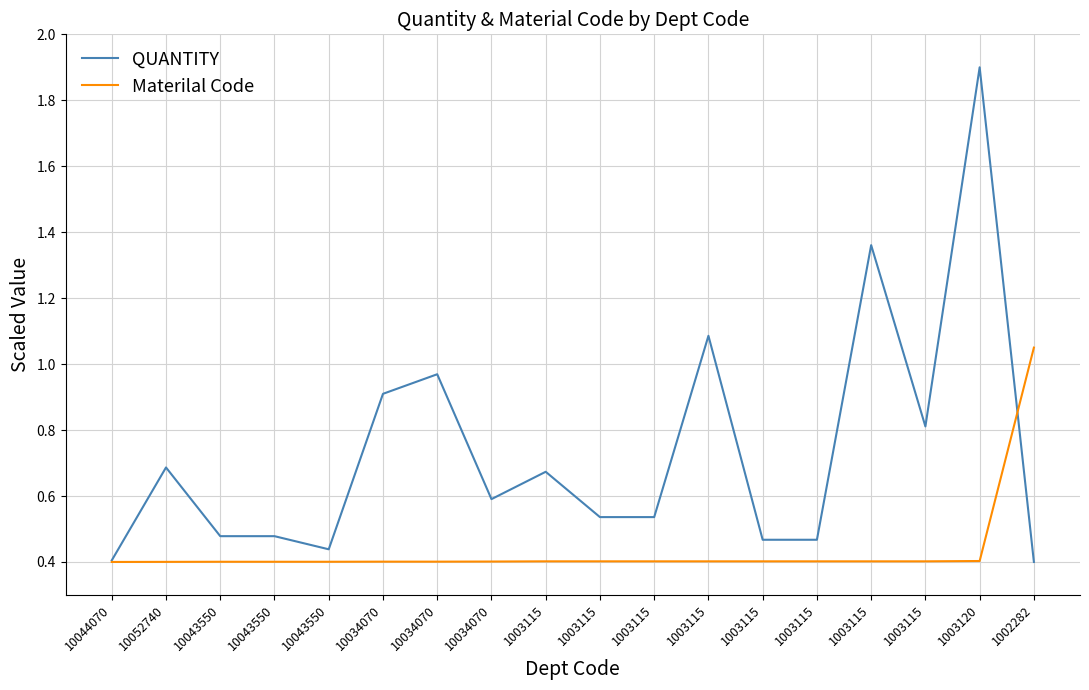

What is the difference between the second highest and second lowest values in the QUANTITY series?

1.0